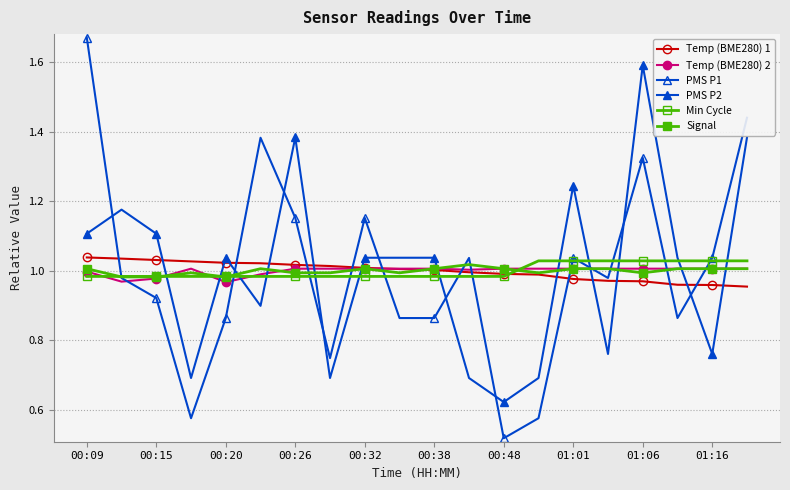

Which series ends up on top after the final intersection of PMS P2 and Min Cycle?

PMS P2